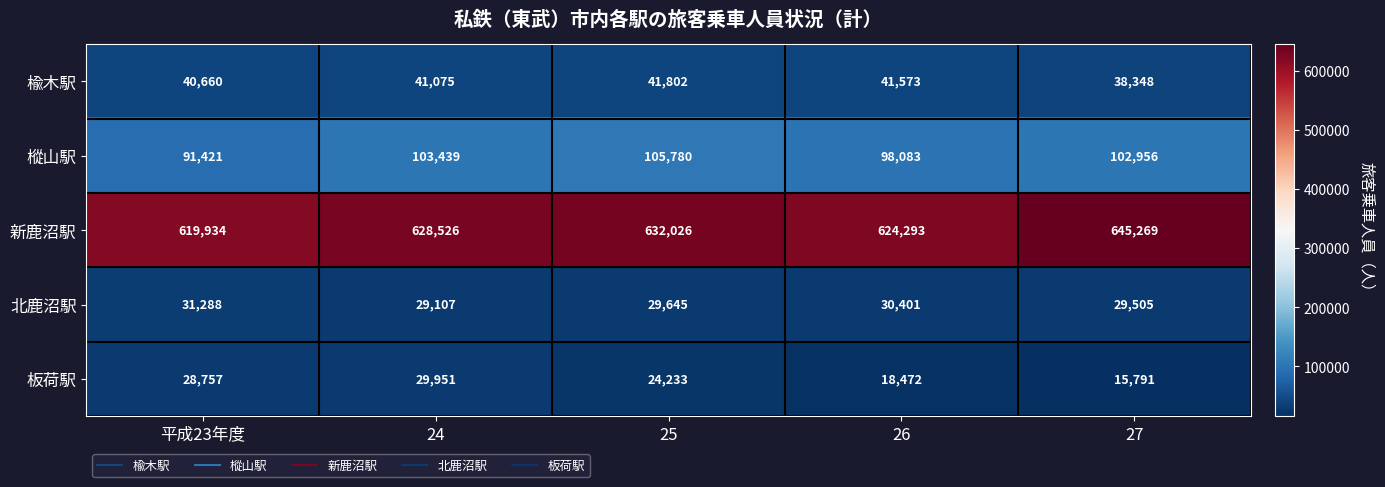

Reading left to right, what are all the values shown in this chart?

楡木駅: 40660	41075	41802	41573	38348
樅山駅: 91421	103439	105780	98083	102956
新鹿沼駅: 619934	628526	632026	624293	645269
北鹿沼駅: 31288	29107	29645	30401	29505
板荷駅: 28757	29951	24233	18472	15791